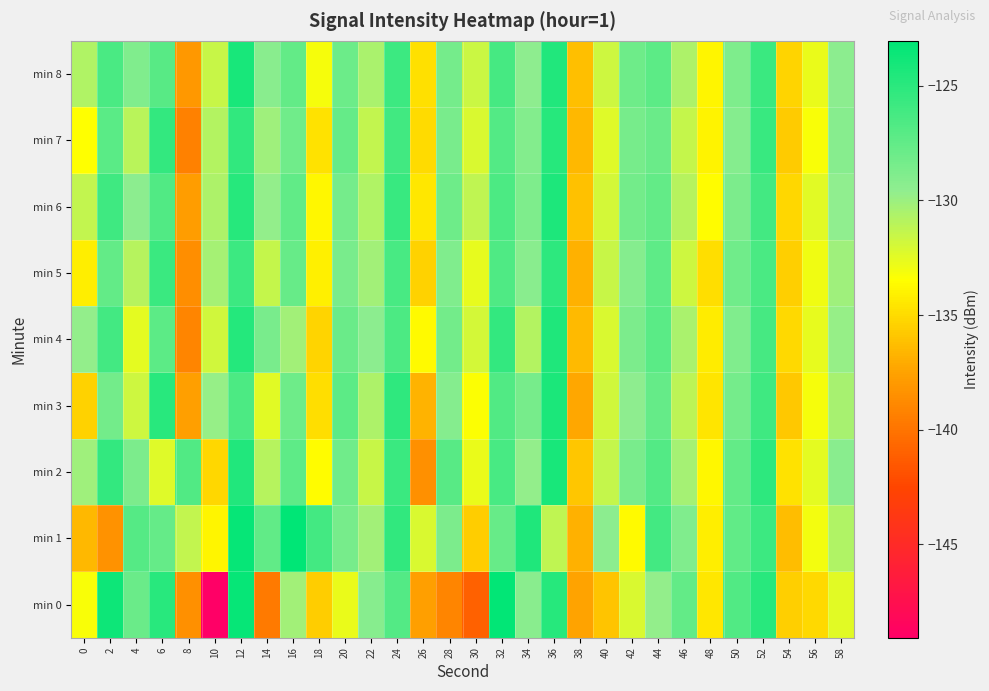

Which label corresponds to the largest value in the chart?

16